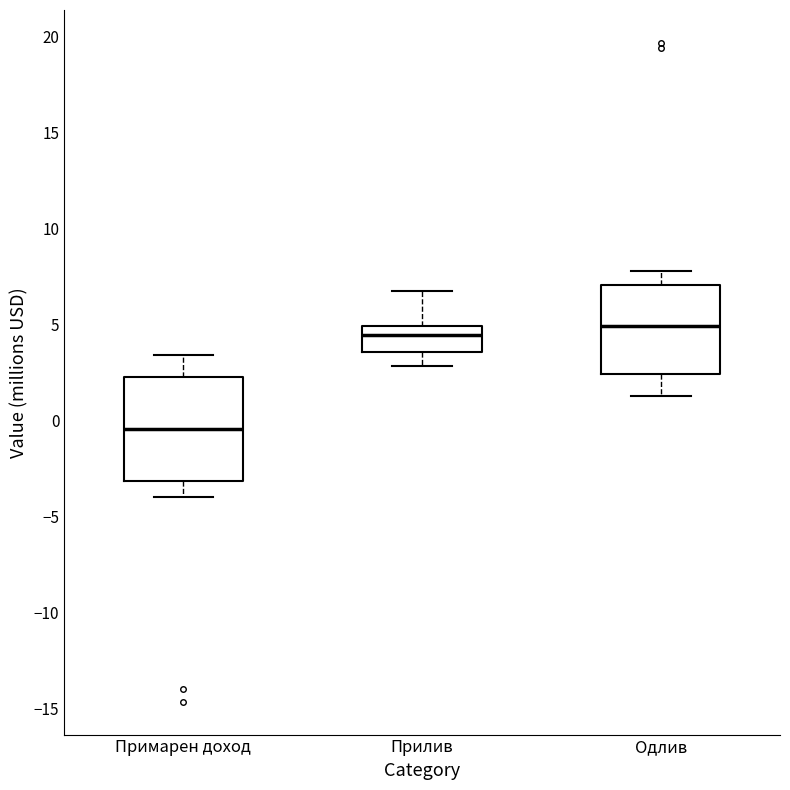

Which box is the tallest, from its lower edge to its upper edge?

Примарен доход